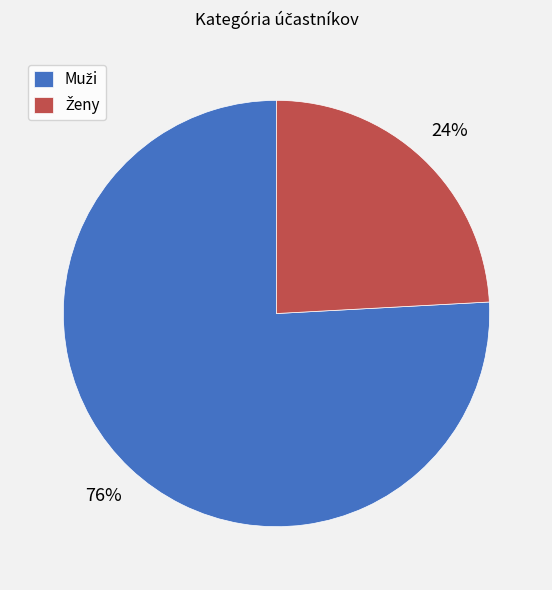

To the nearest percent, what is the average slice percentage?

50%